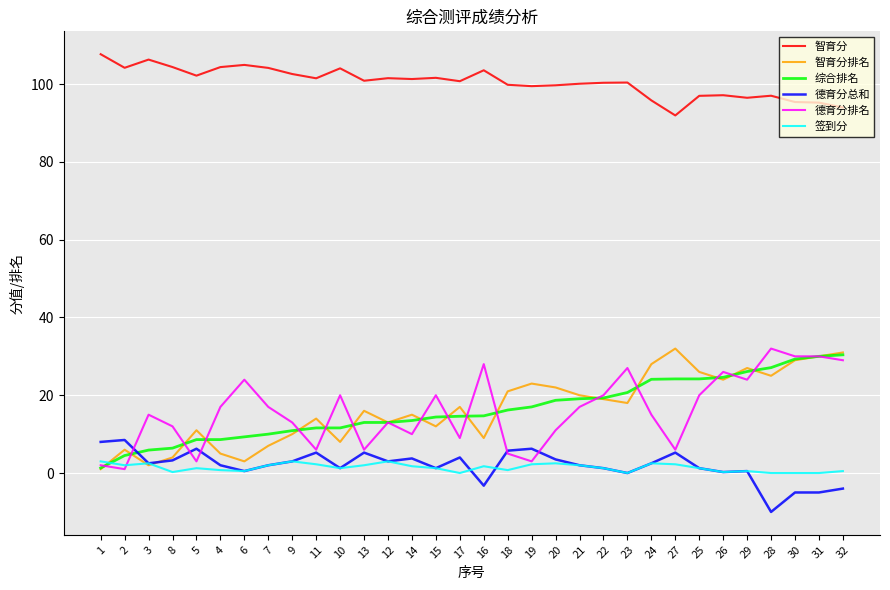

Which series has the largest total across all categories?

智育分